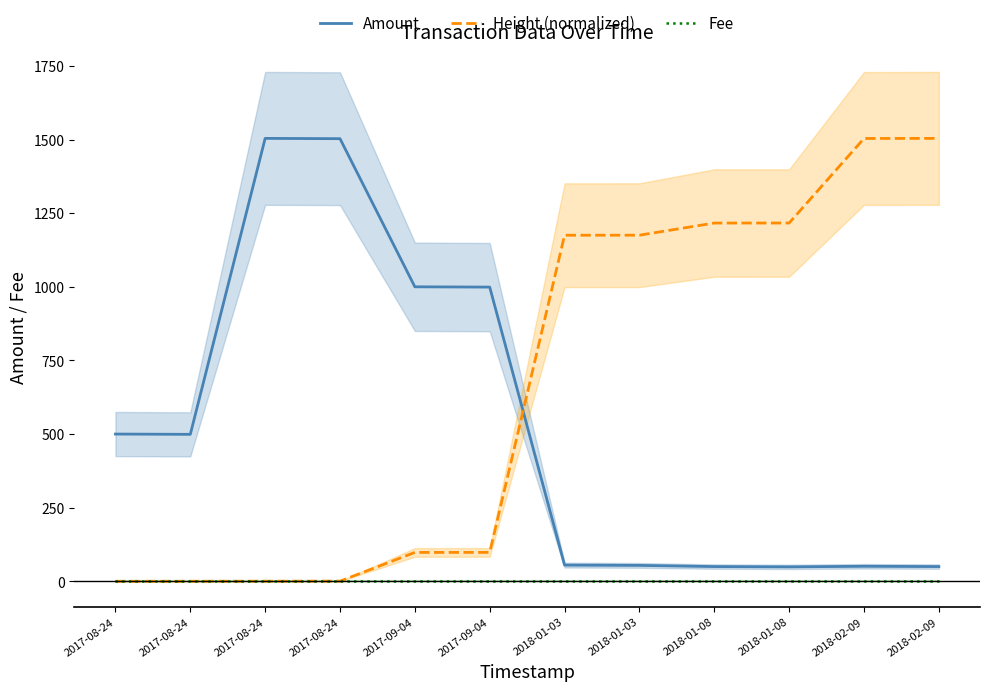

Reading left to right, extract all data points from this chart.

Amount: 500.0	499.0	1504.0	1503.0	1000.0	999.0	55.0	54.0	50.0	49.0	51.0	50.0
Height (normalized): 0.0	0.1	0.3	0.4	98.1	98.2	1175.2	1175.3	1216.5	1216.6	1503.7	1504.0
Fee: 1.0	1.0	1.0	1.0	1.0	1.0	1.0	1.0	1.0	1.0	1.0	1.0